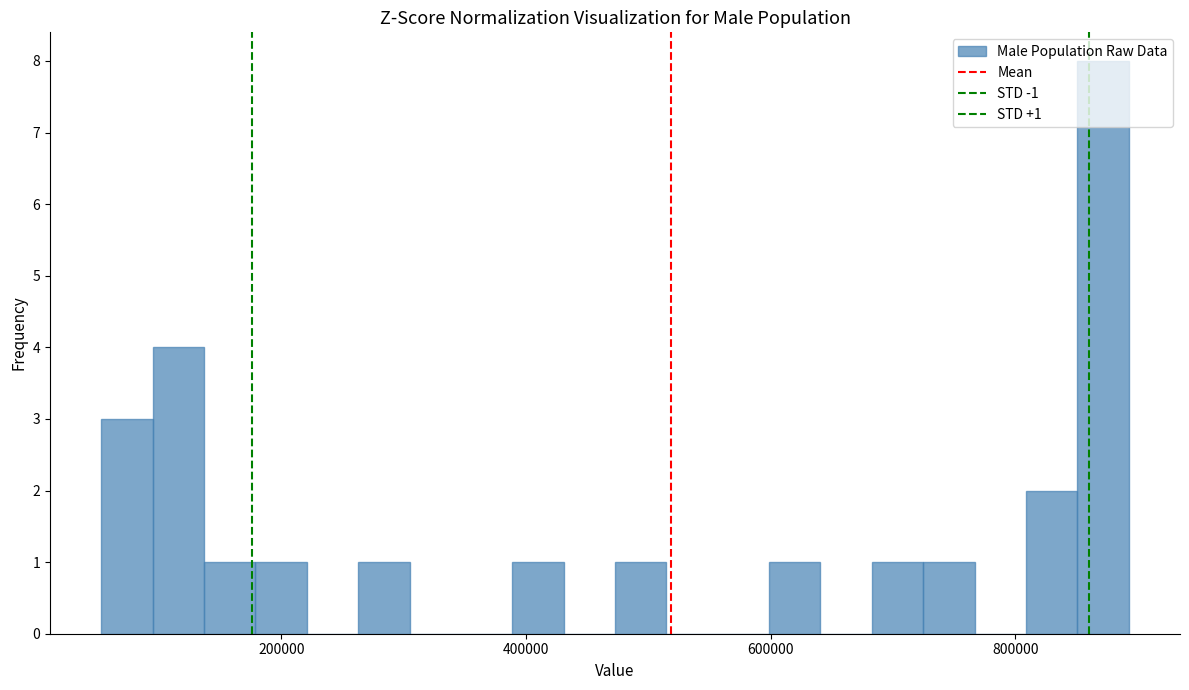

Around what value on the x-axis is the tallest bar? Give the approximate position of its centre, as read against the axis.

880000